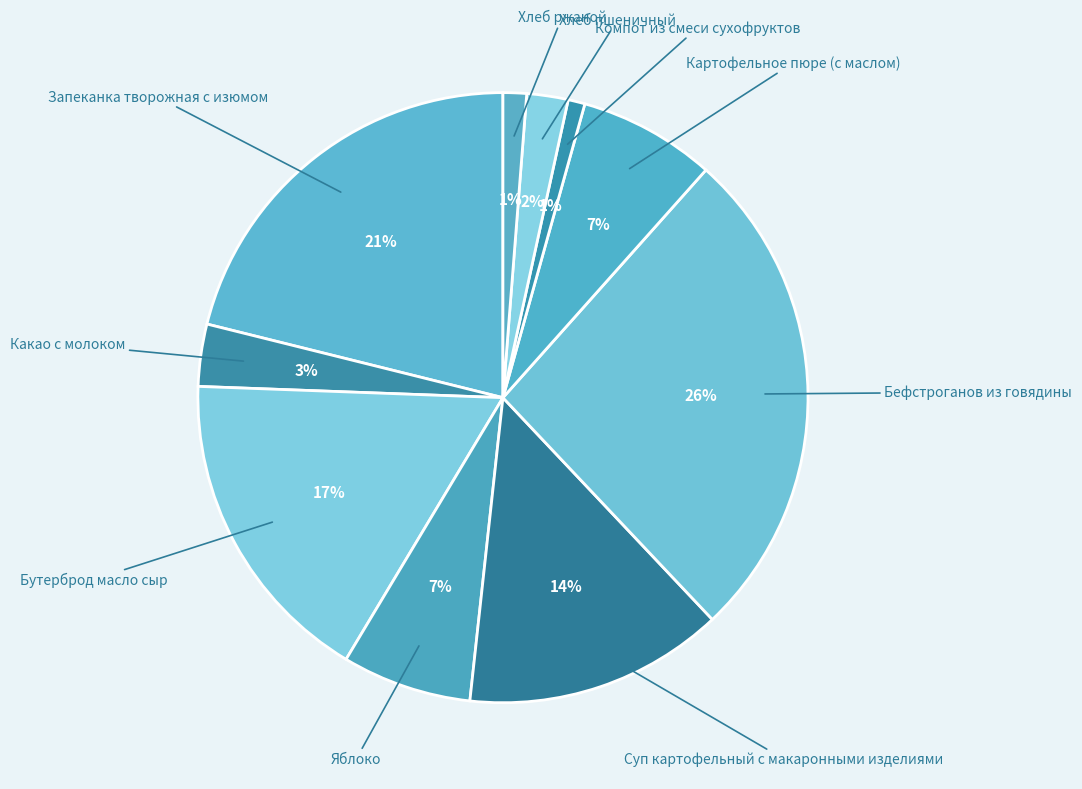

How many slices are in this pie chart?

10